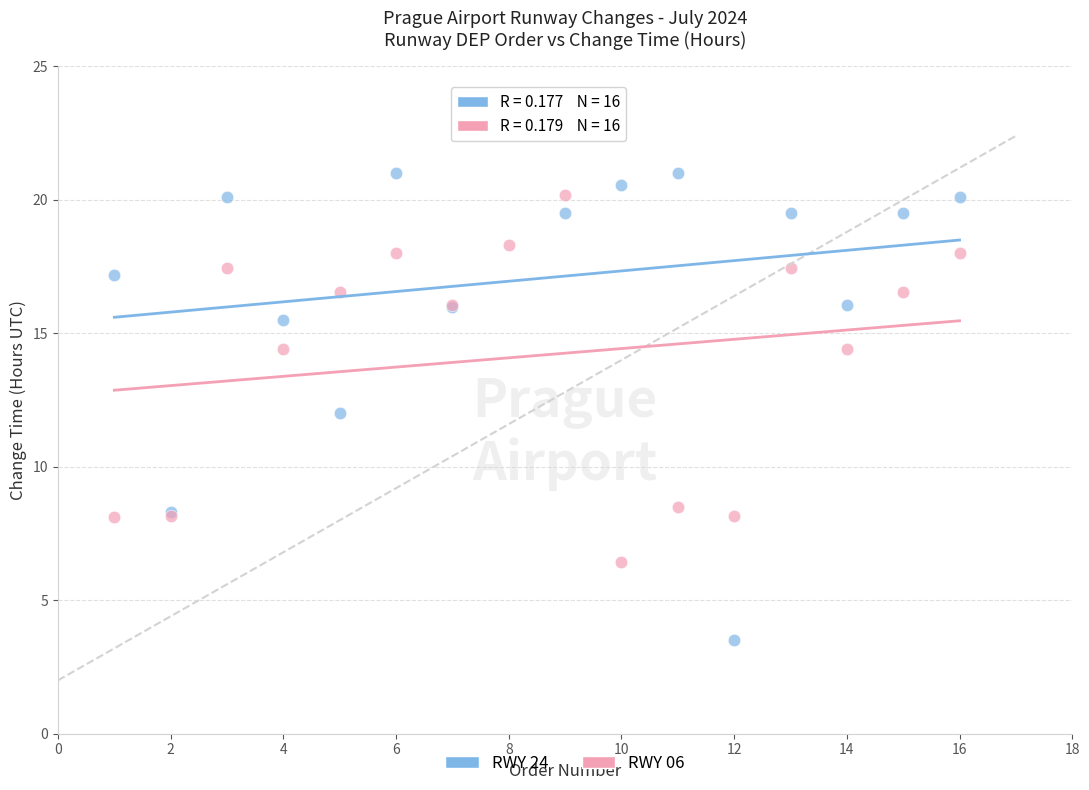

Which series contains the lowest Y value?

RWY 24